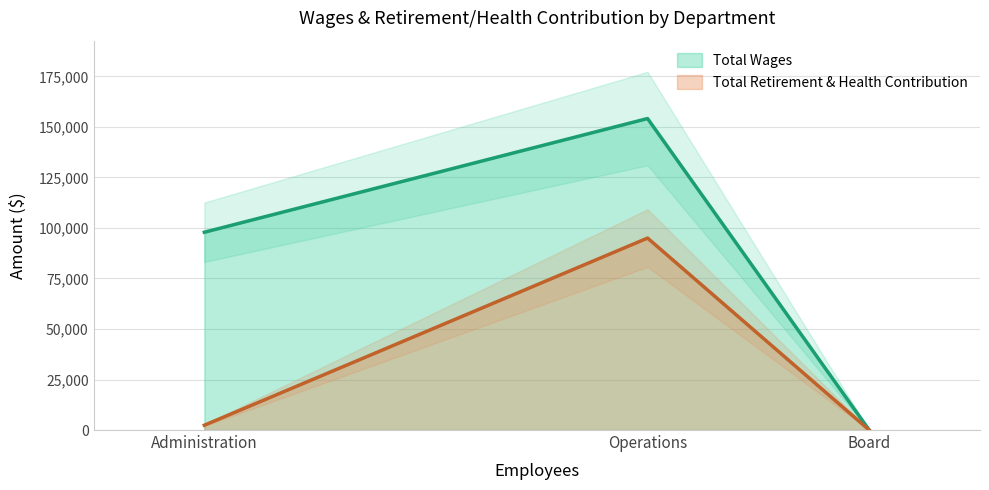

What is the label of the 3rd point from the left?

Board